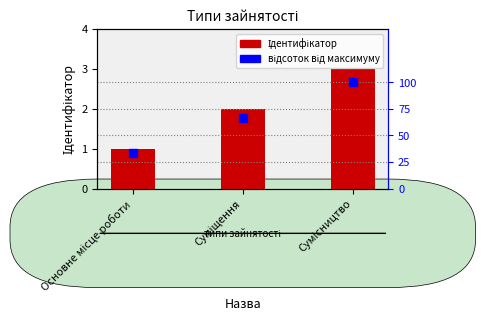

What are all the series names shown in the legend?

Ідентифікатор, відсоток від максимуму